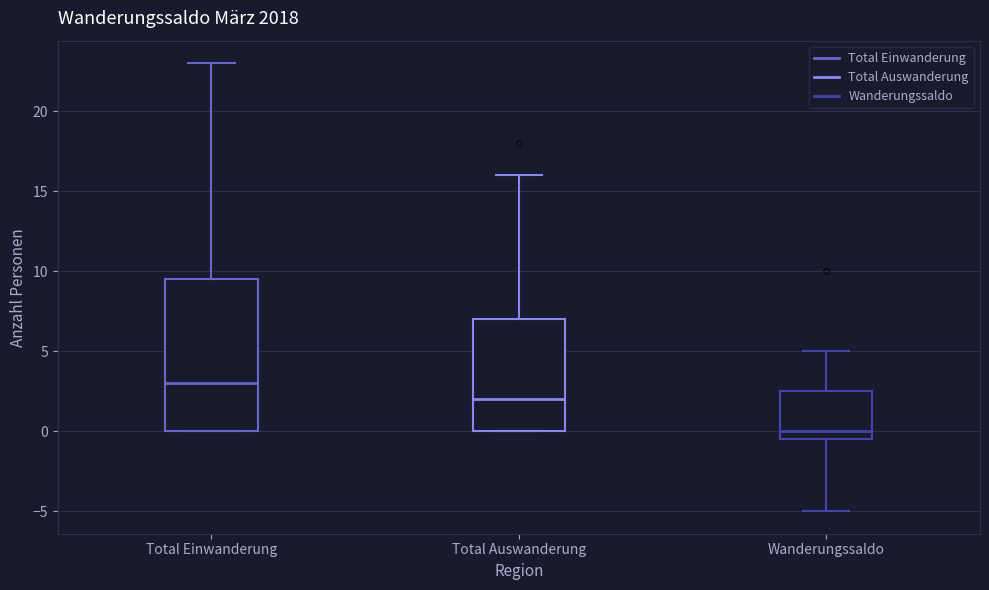

Reading left to right, transcribe this box plot: for each box, give where its median line is, the range the box spans, and where its two whiskers end, as read against the y-axis. The values are not printed on the chart, so give them approximately, as read against the axis.

Total Einwanderung: median 3.0, box 0.0 to 9.5, whiskers 0.0 to 23.0
Total Auswanderung: median 2.0, box 0.0 to 7.0, whiskers 0.0 to 16.0
Wanderungssaldo: median 0.0, box -0.5 to 2.5, whiskers -5.0 to 5.0